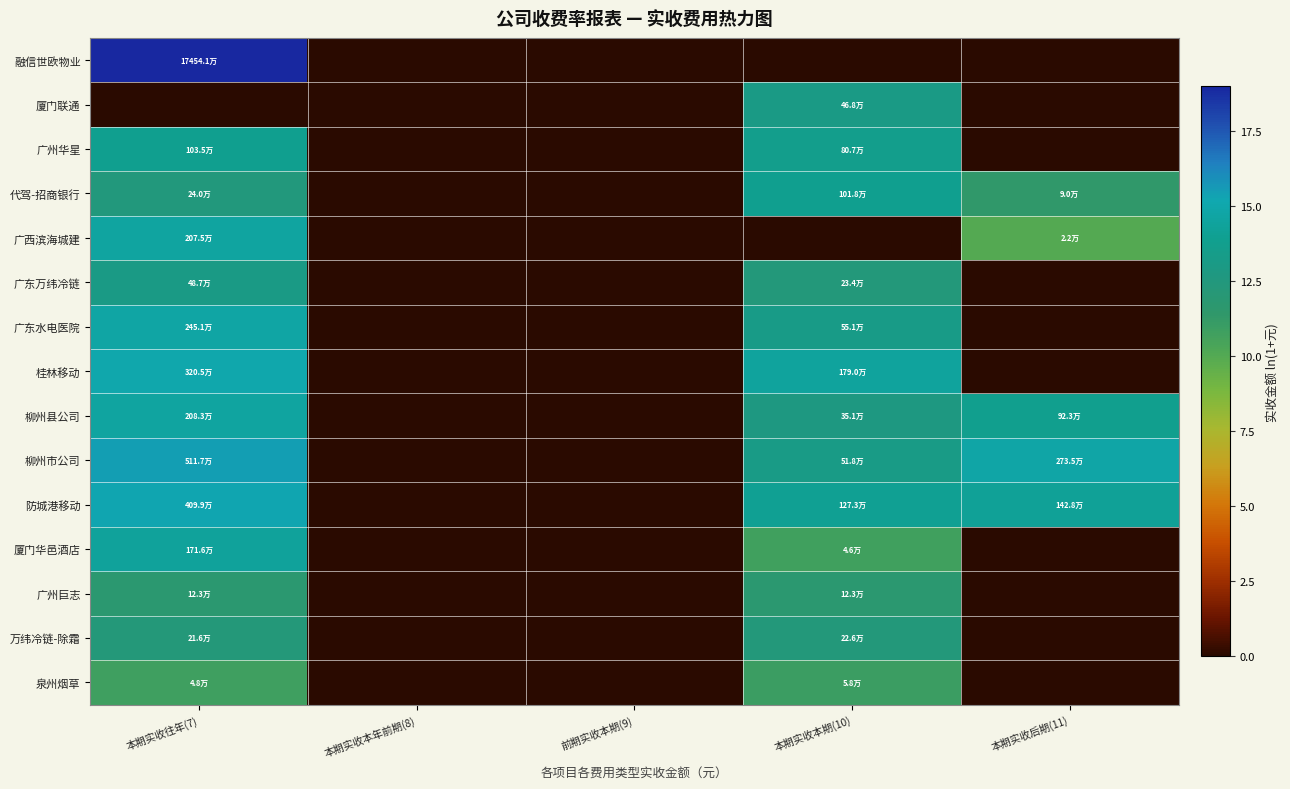

What is the total value across all series at 本期实收后期(11)?

64.1